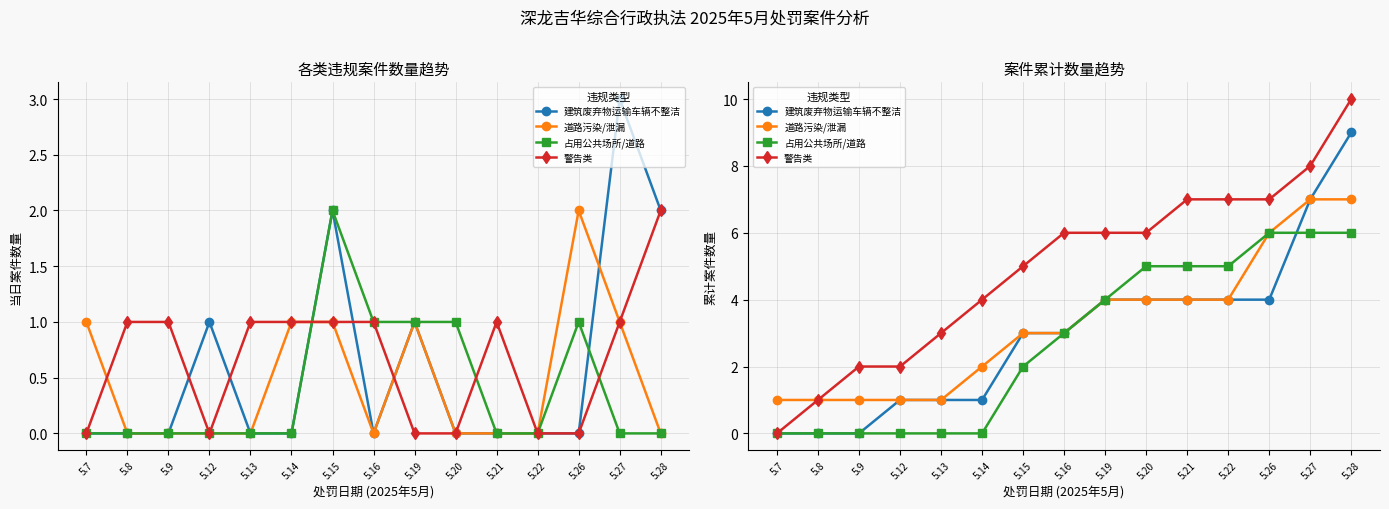

Count the 占用公共场所/道路 values in the range 0 to 5.

12